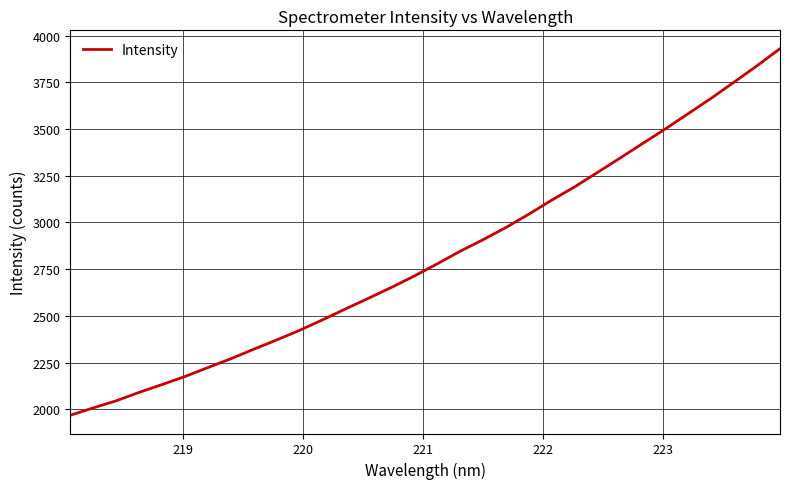

What is the greatest value displayed?

3930.2